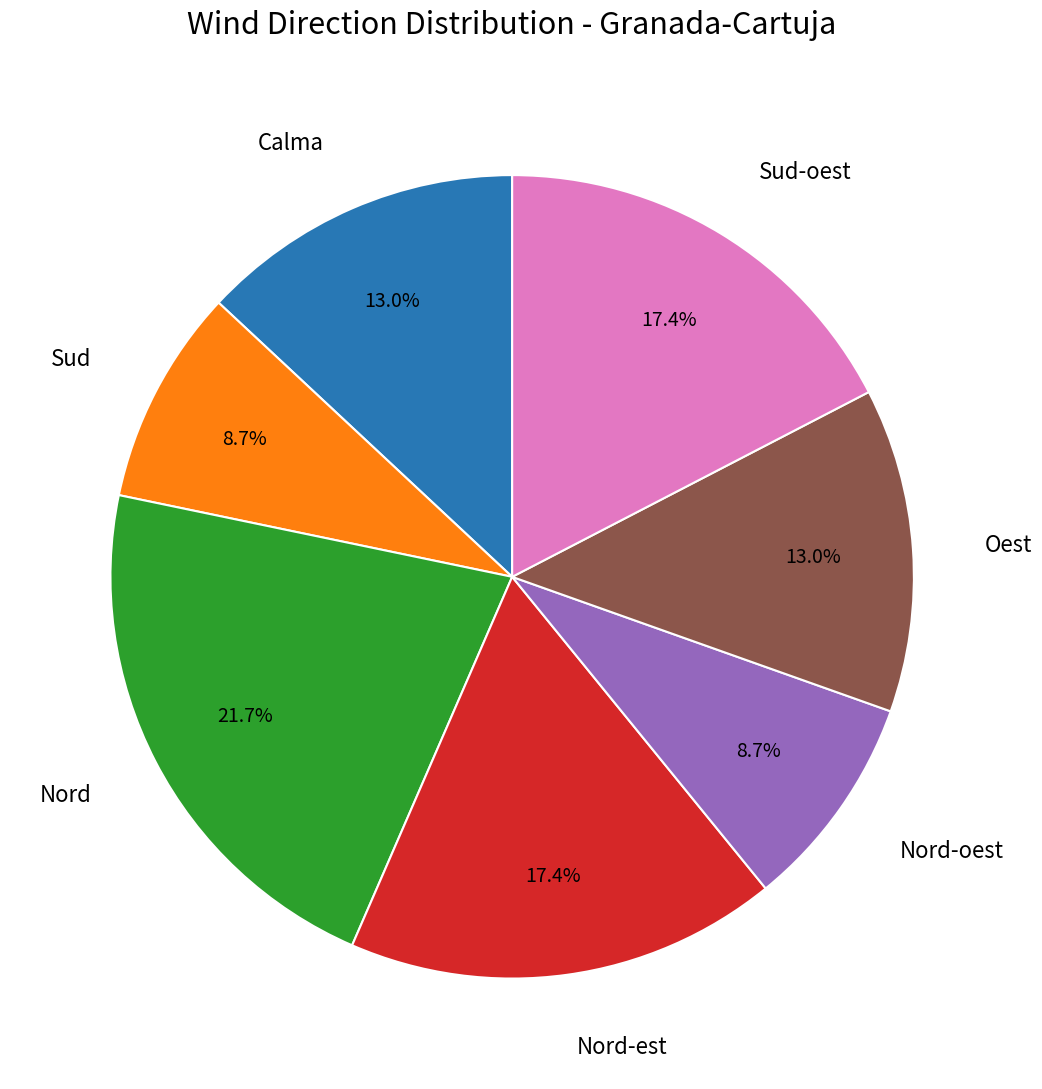

To the nearest percent, what is the average slice percentage?

14%